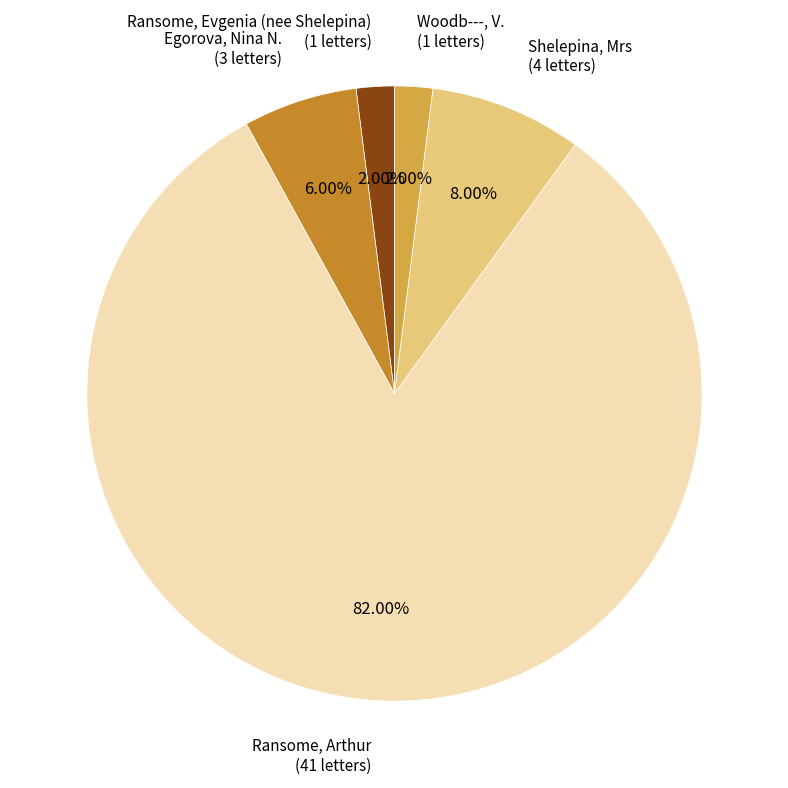

Is there any slice that represents more than half of the pie?

Yes